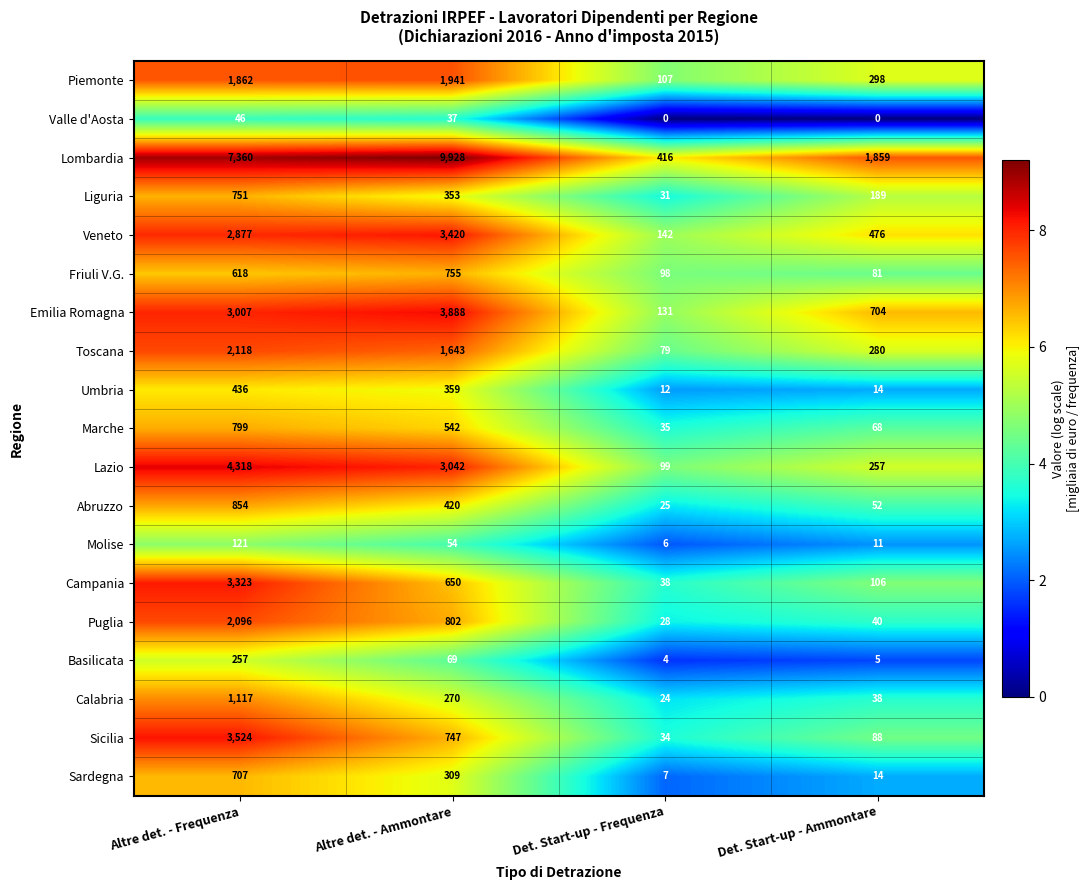

Where is Umbria nearest to the value 224?

Altre det. - Ammontare